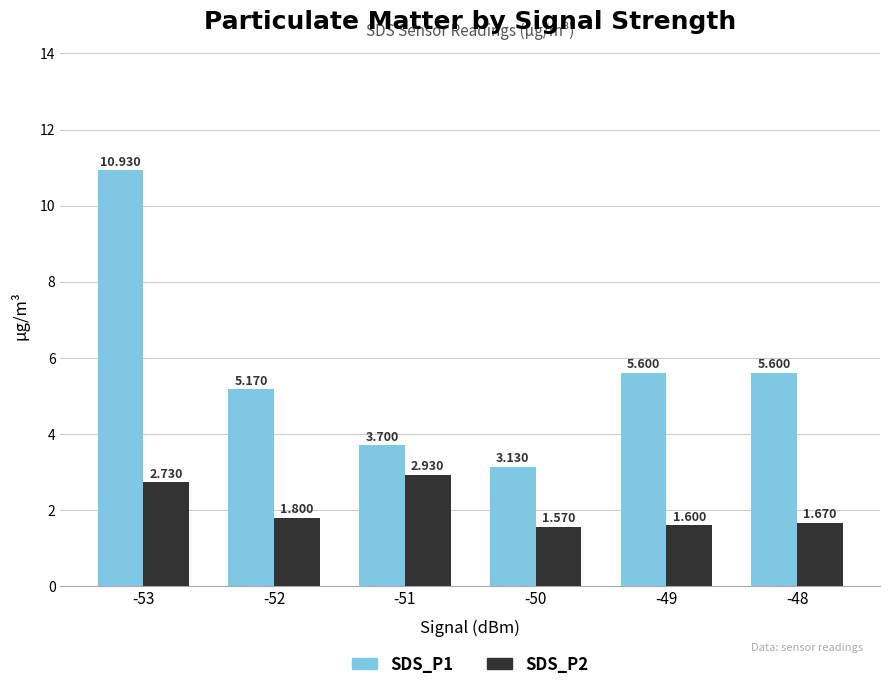

Between -51 and -48, which series saw the biggest shift?

SDS_P1